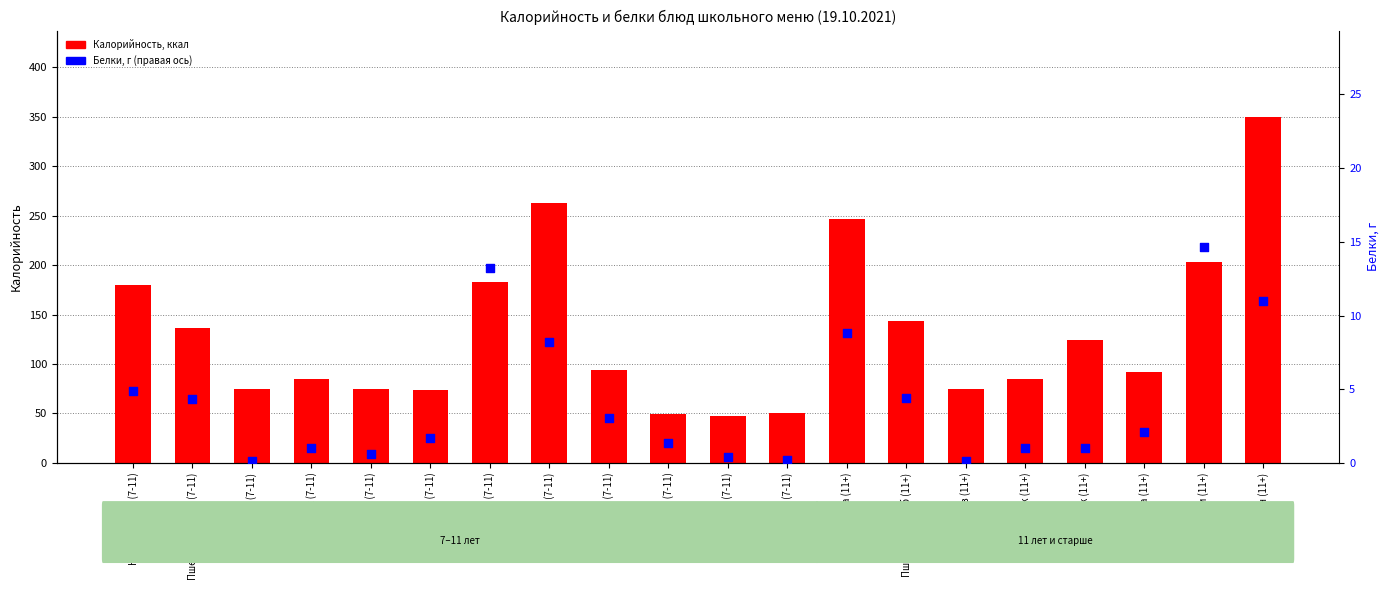

What are all the series names shown in the legend?

Калорийность, Белки